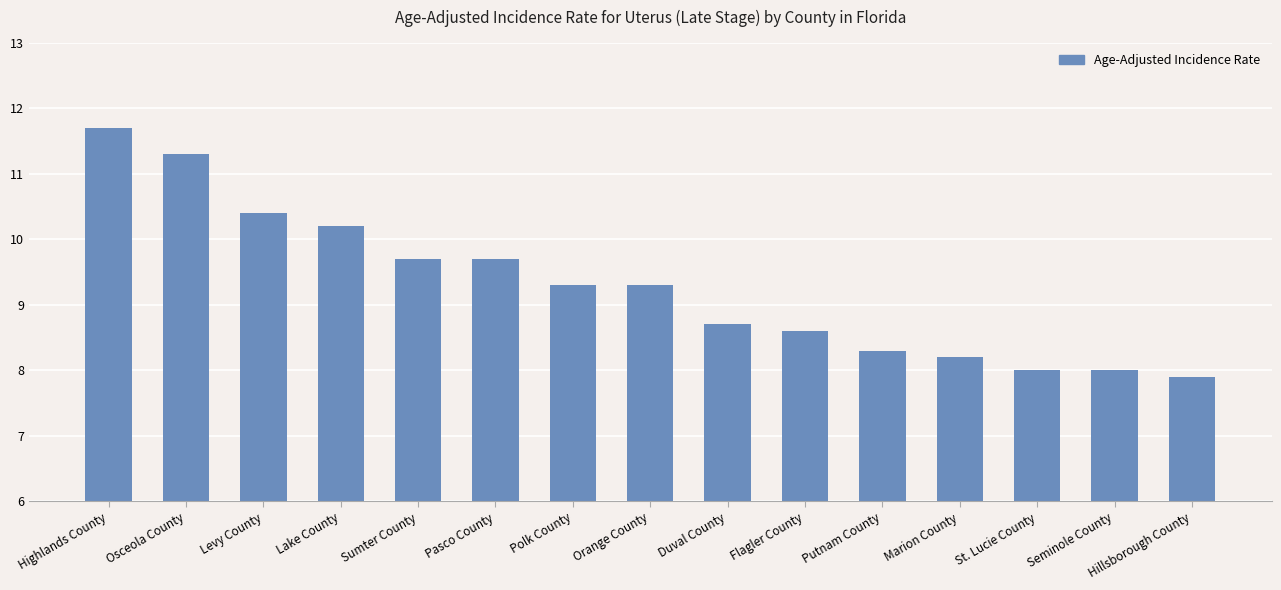

Between Duval County and Polk County, which is larger?

Polk County